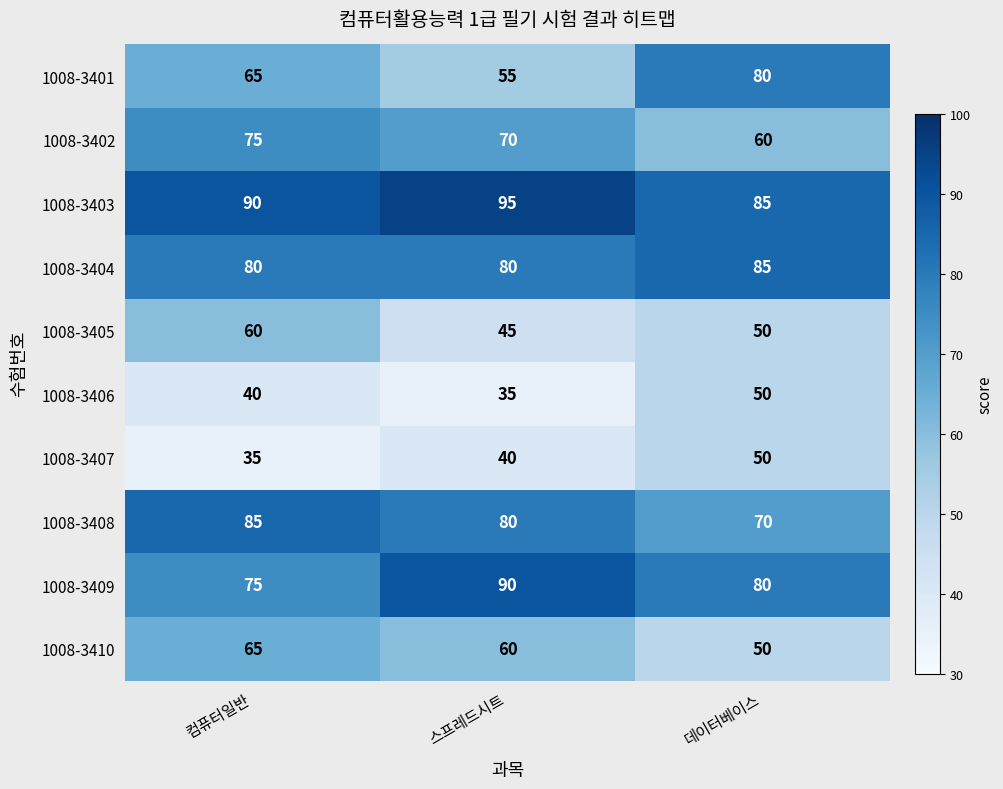

What is the total value across all series at 컴퓨터일반?

670